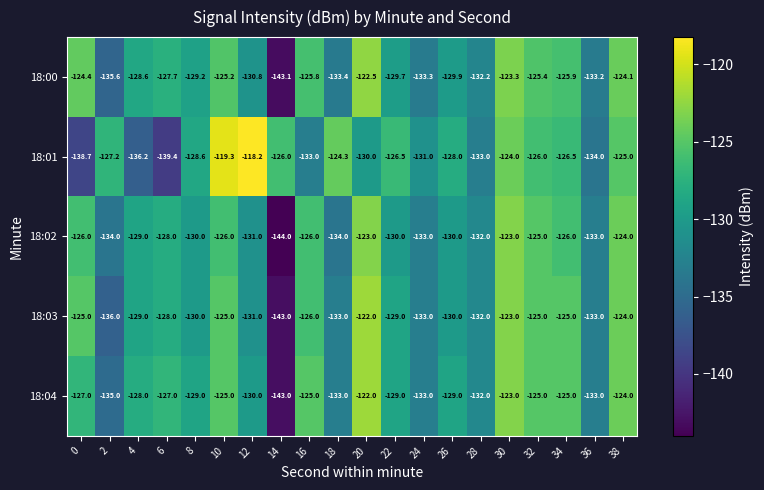

Where is 18:01 nearest to the value -128?

26